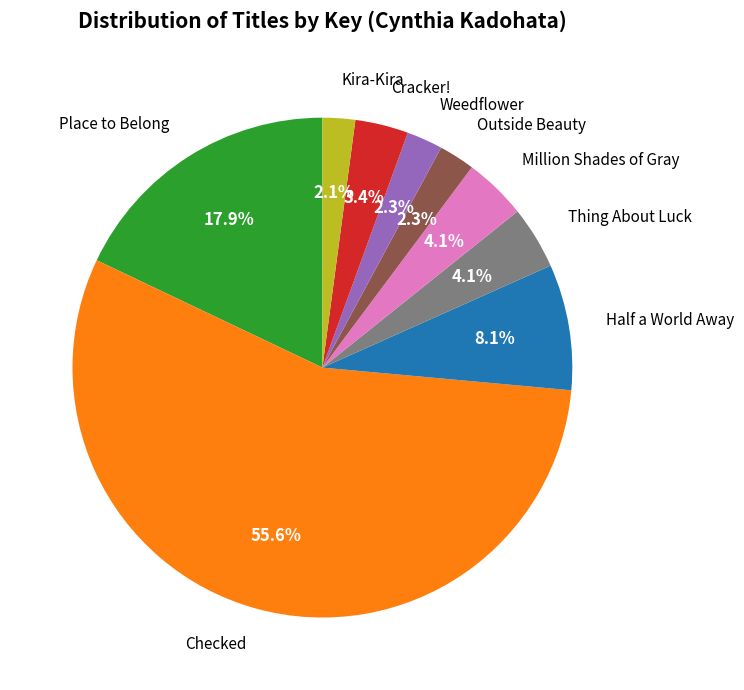

What is the ratio of the value at Place to Belong to the value at Kira-Kira?

8.5